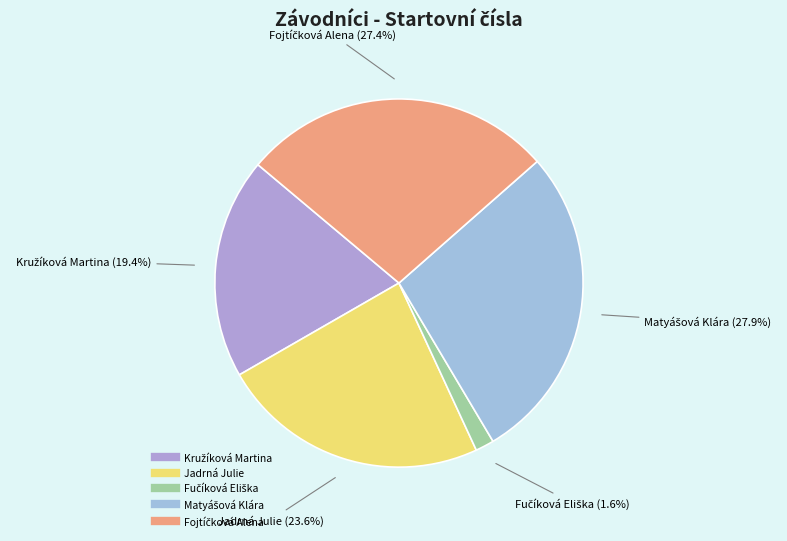

Count the number of slices in the pie.

5